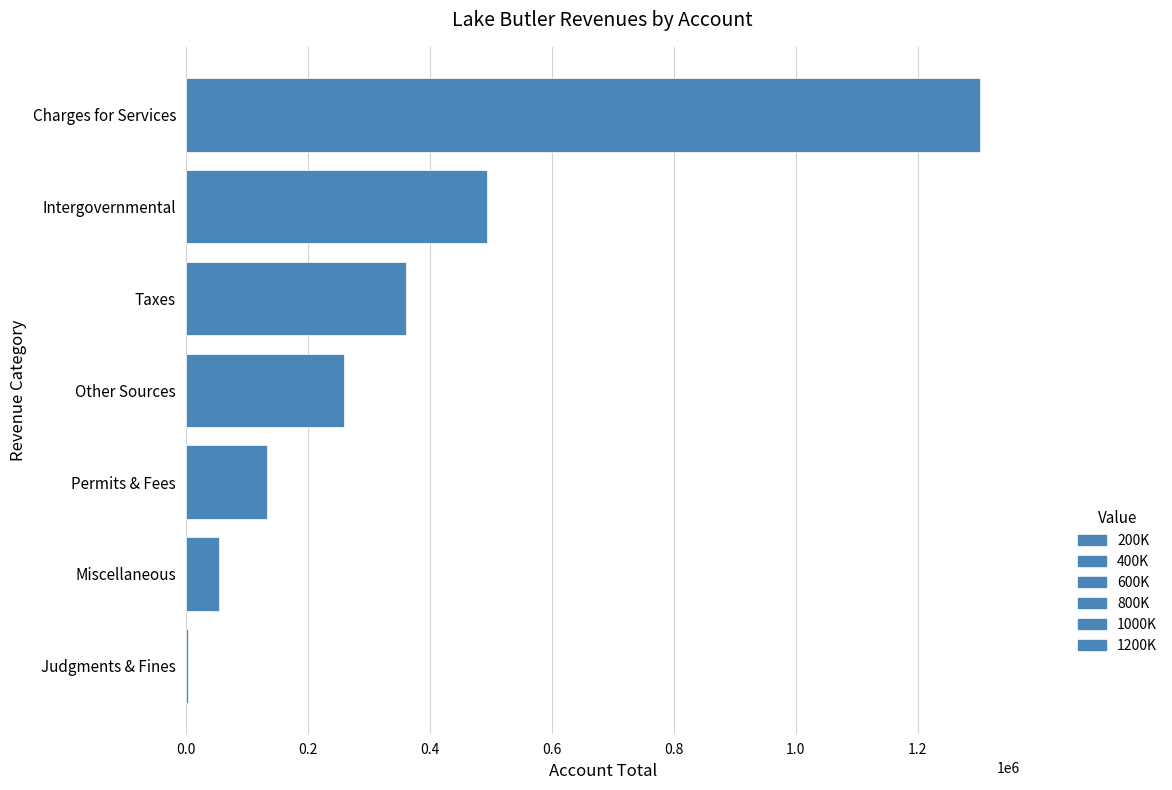

The value at Taxes is 501330. True or false?

False